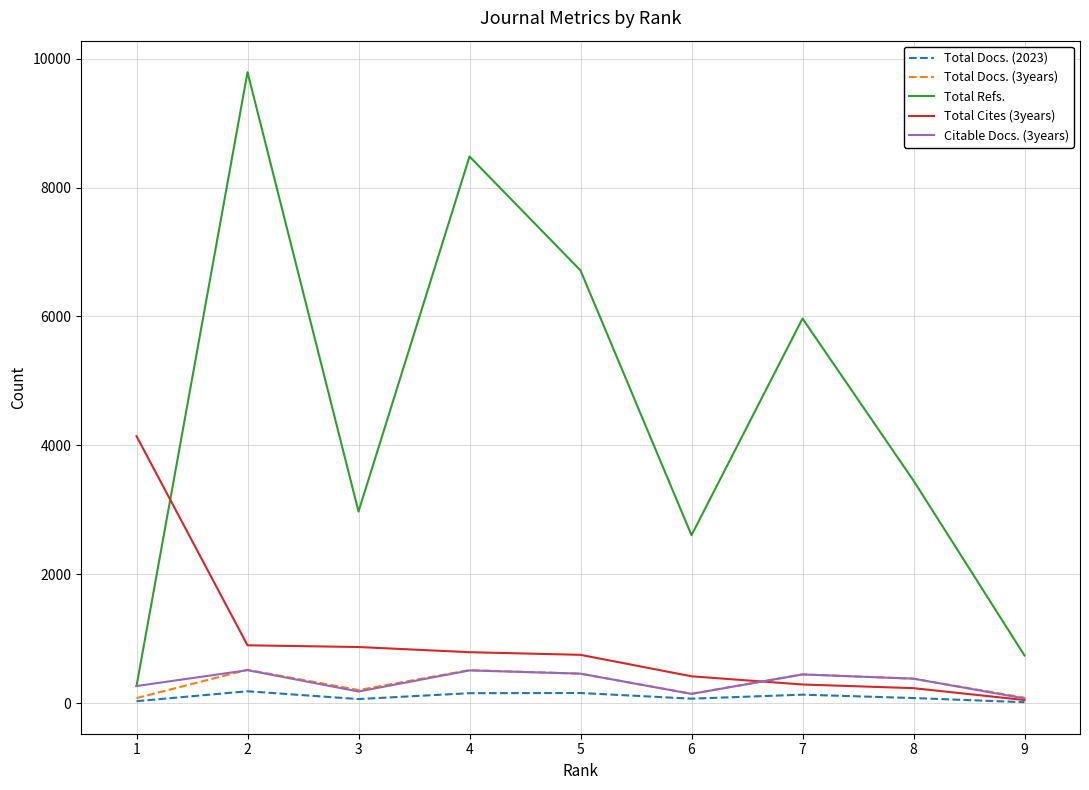

Which series has the widest spread of values?

Total Refs.